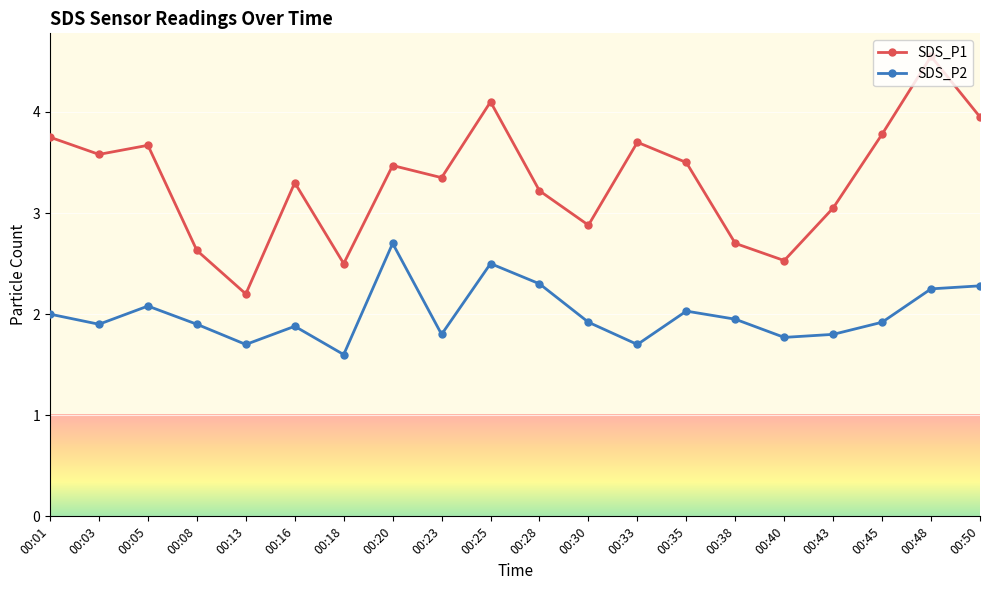

Which category has the highest value in the SDS_P2 series?

00:20